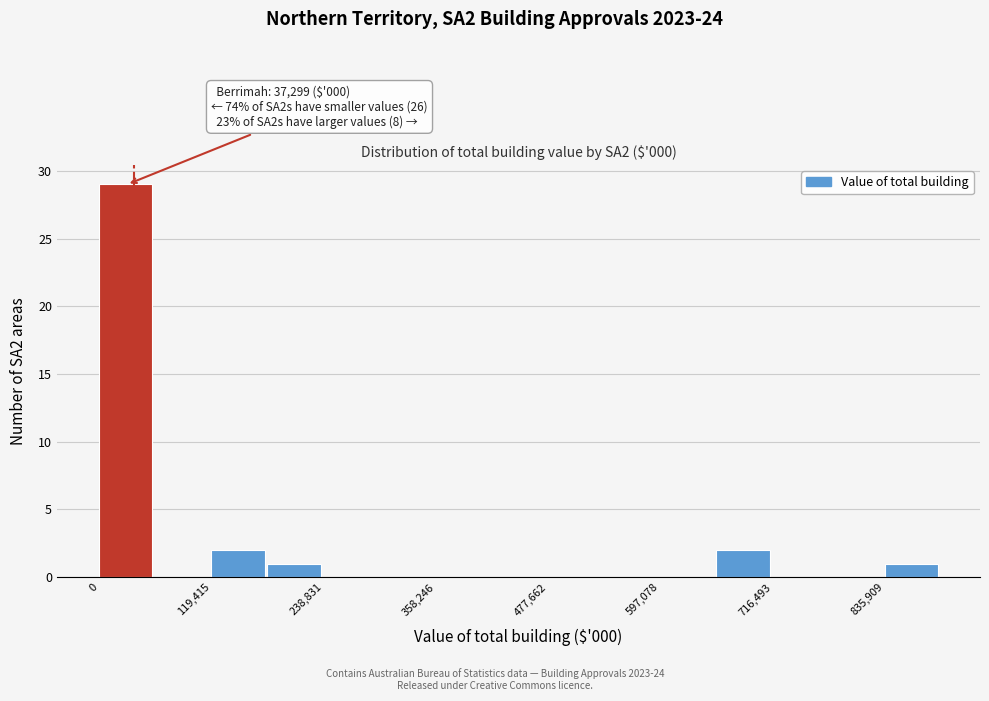

Read against the x-axis, roughly where is the centre of the tallest bar?

20000